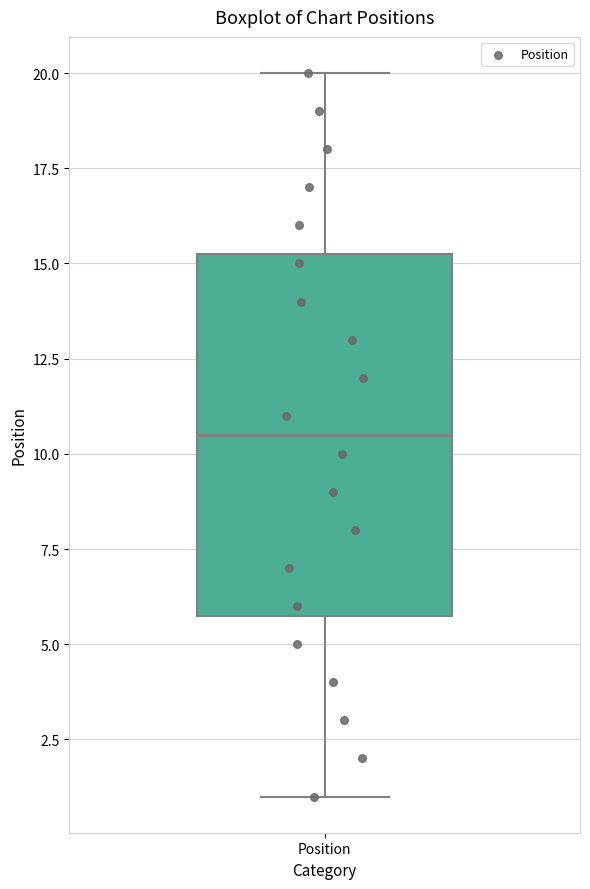

Where does the upper whisker of the box for Position end on the y-axis? The values are not printed on the chart, so give them approximately, as read against the axis.

20.0